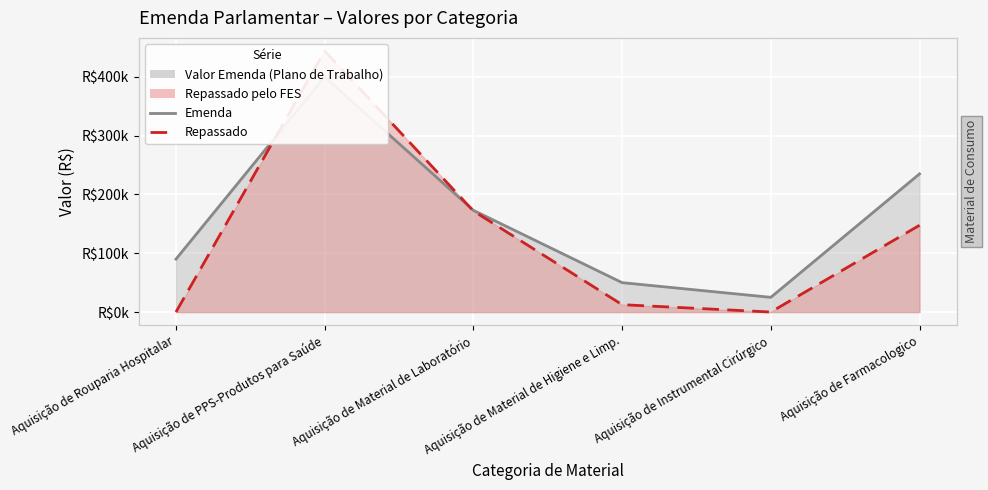

How many lines are shown in the chart?

2